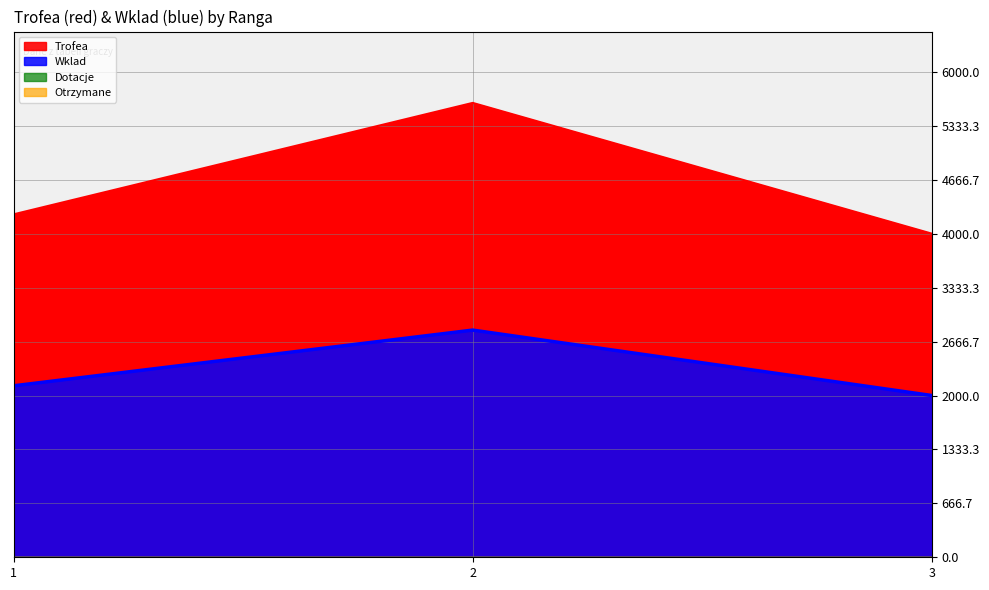

Reading right to left, list all the values displayed in this chart.

Trofea: 4001	5618	4240
Wklad: 2000	2809	2120